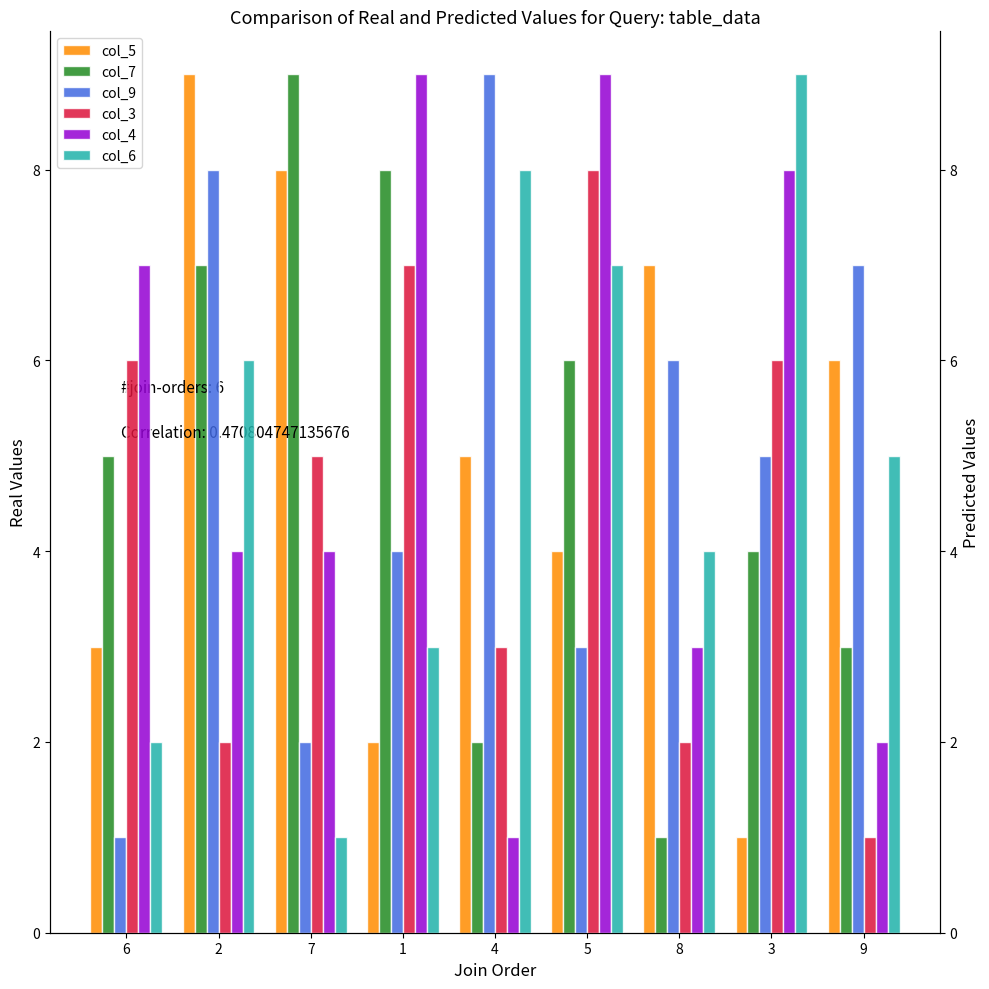

What is the label of the 9th bar from the right?

6